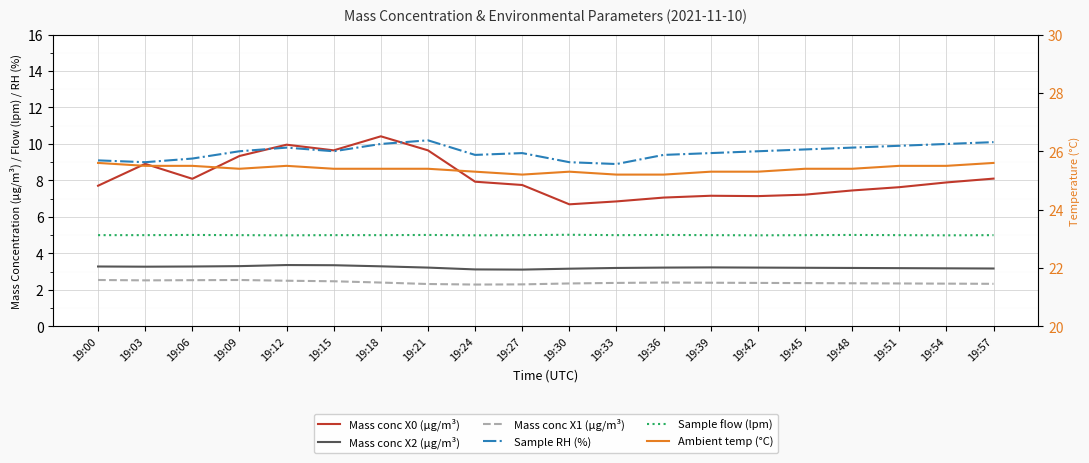

What is the sum of all Ambient temp (°C) values?

507.9